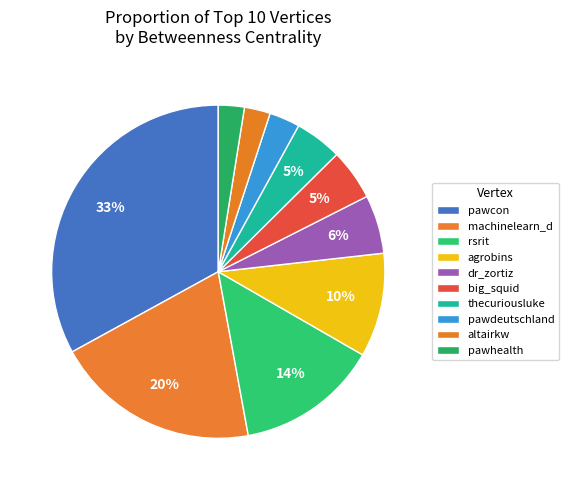

To the nearest percent, what is the combined percentage of pawcon and agrobins?

43%